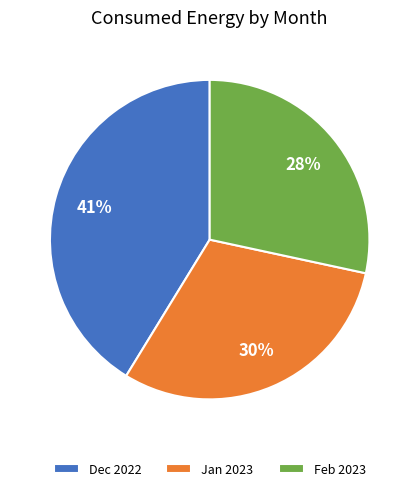

Do Jan 2023 and Feb 2023 together represent more than half of the pie?

Yes